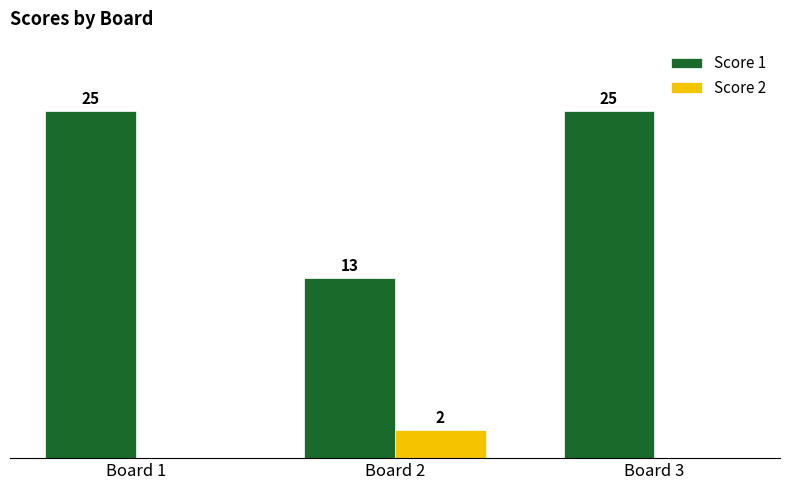

Which series has the largest total across all categories?

Score 1